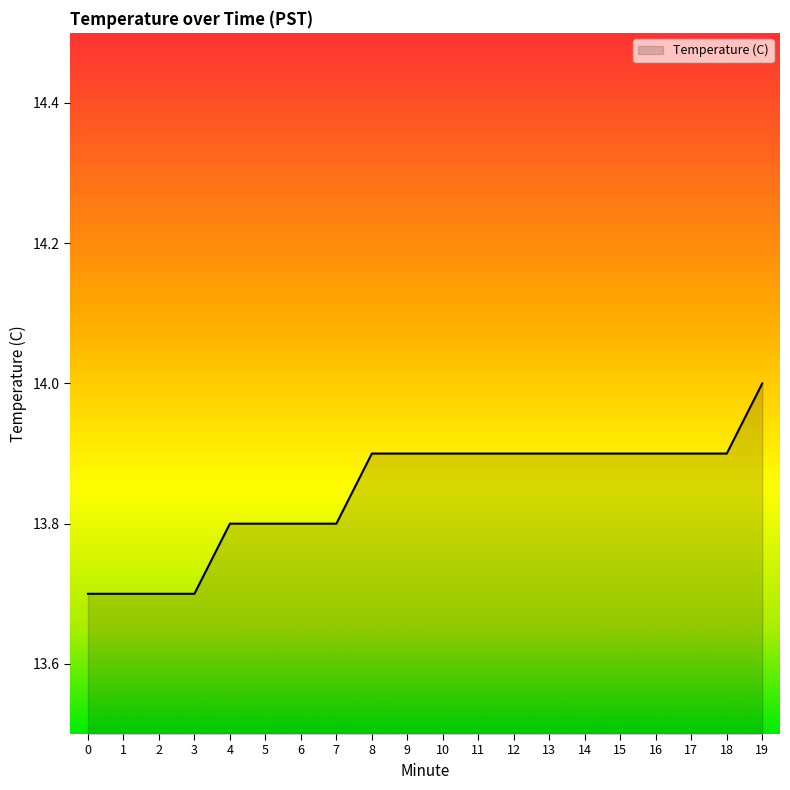

True or false: the data shows 13.8 at 4.

True